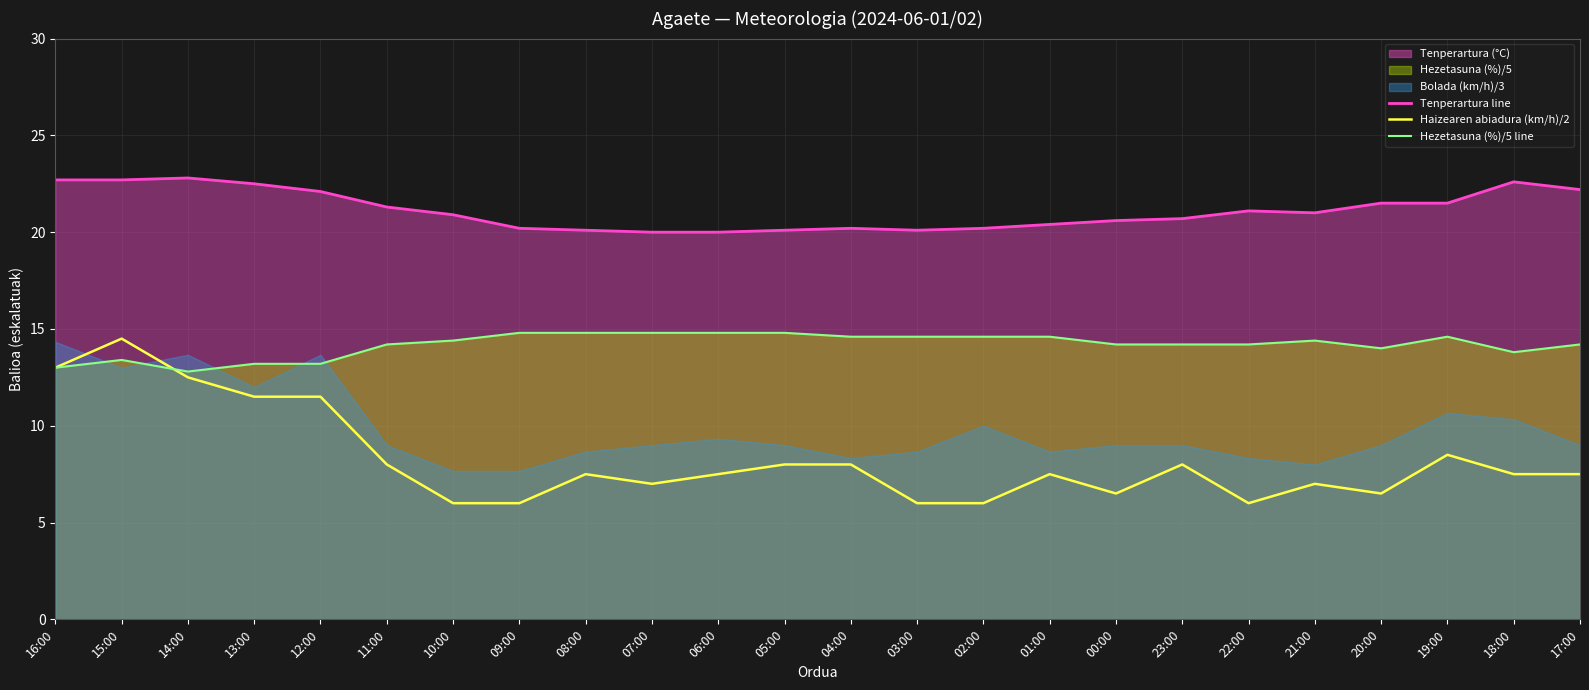

What is the label of the 13th point from the left?

04:00